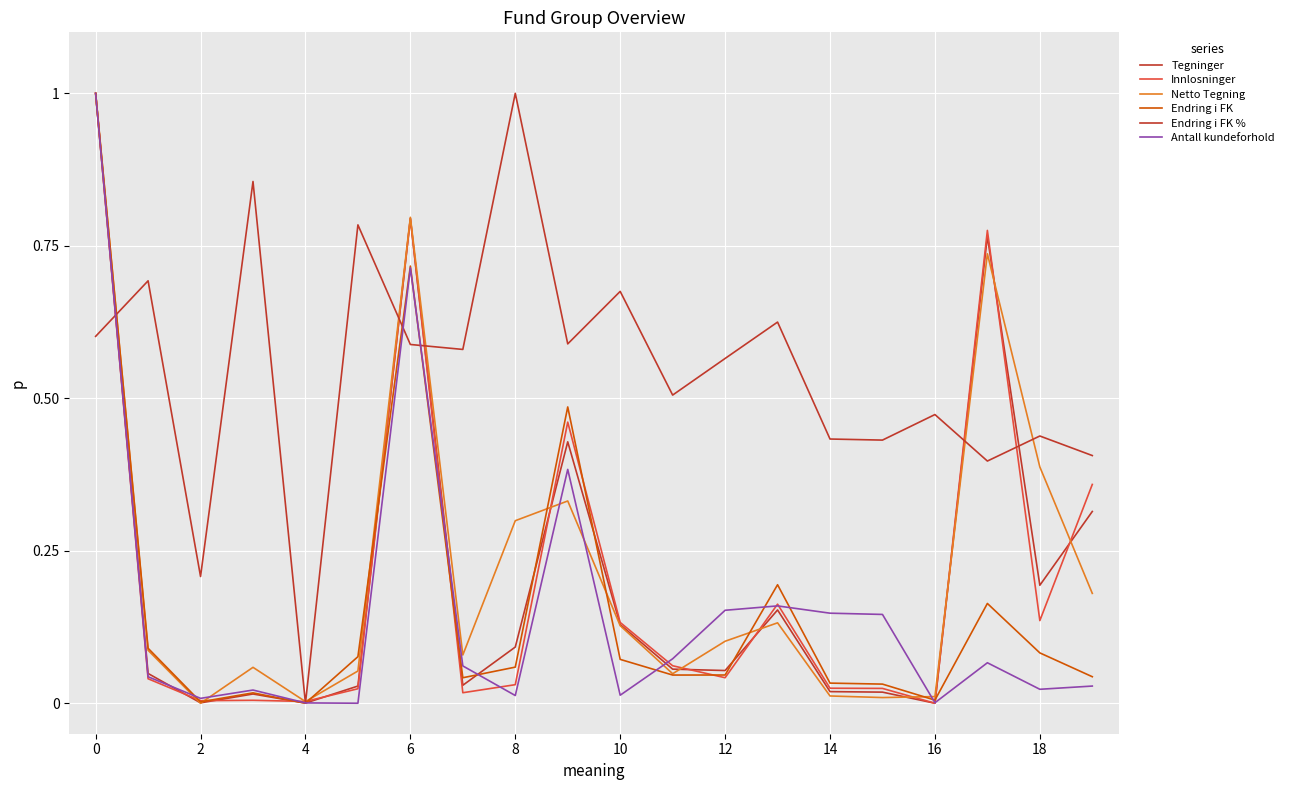

True or false: Endring i FK and Antall kundeforhold cross at least once.

True